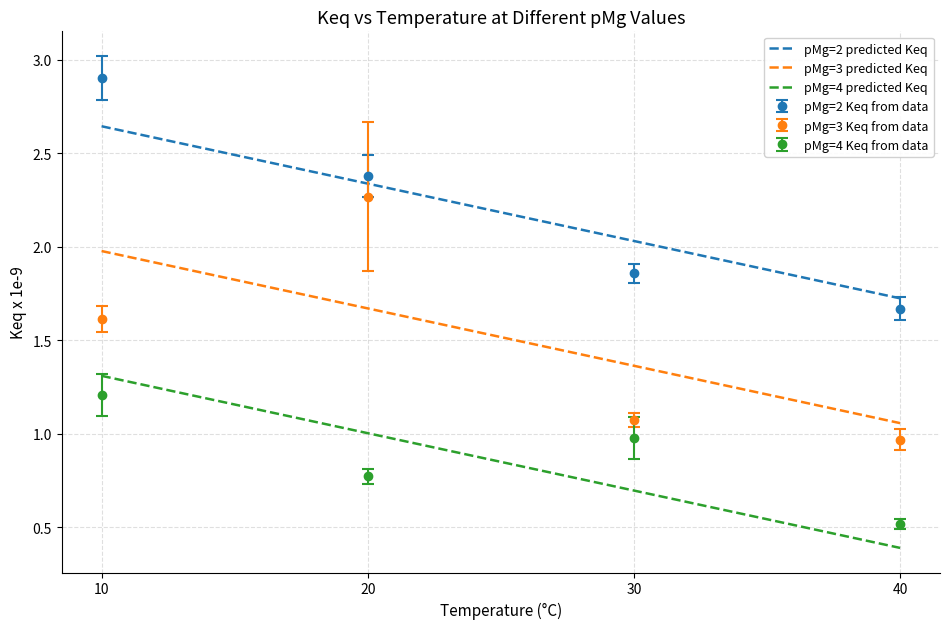

Which category has the lowest value across all series?

40